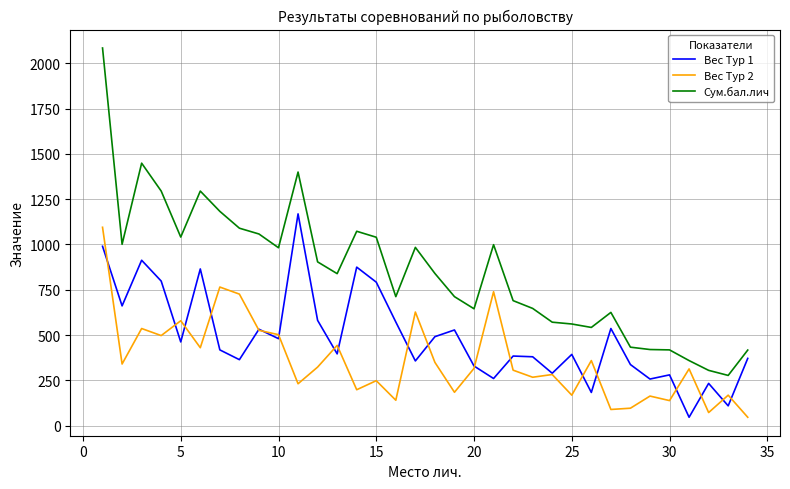

Is this an area chart (filled region under the line)?

No